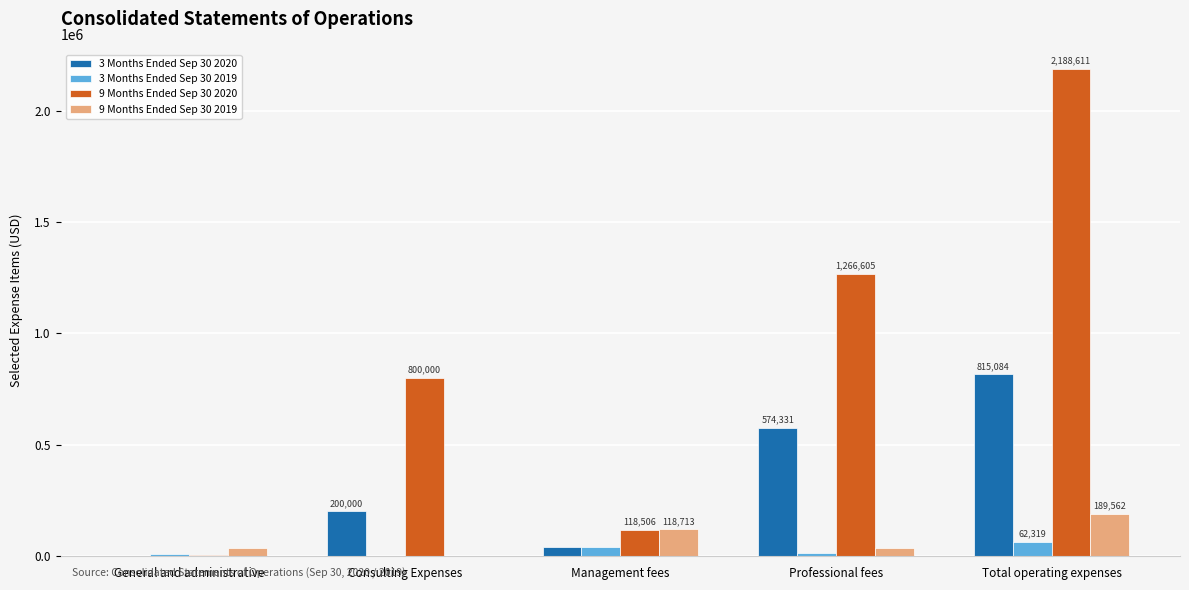

How many groups of bars are there?

5